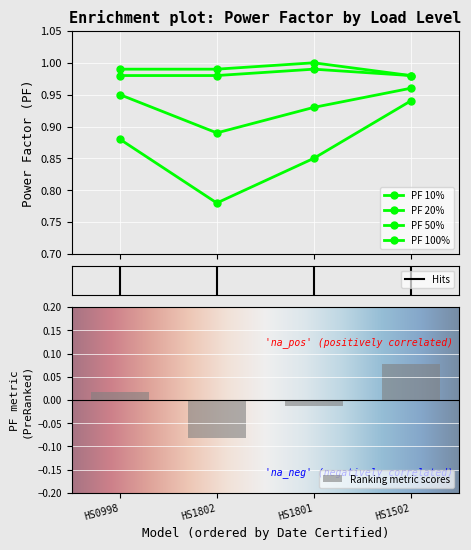

What is the maximum value shown in the chart?

1.0